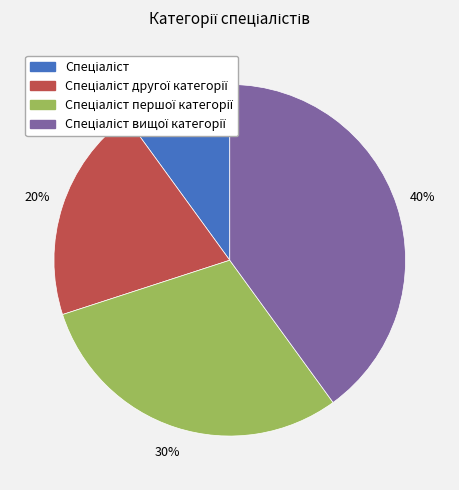

How many slices are in this pie chart?

4